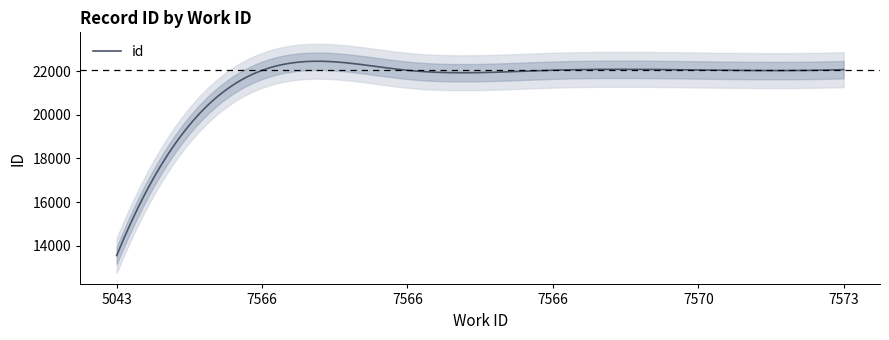

What is the difference between the maximum and minimum values?

8524